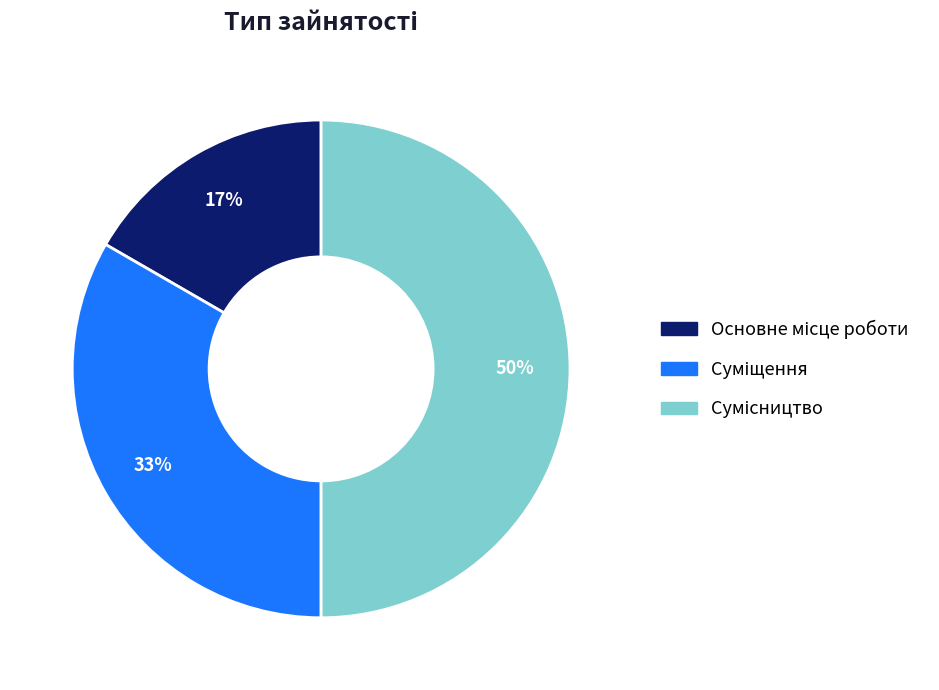

To the nearest percent, what is the average slice percentage?

33%